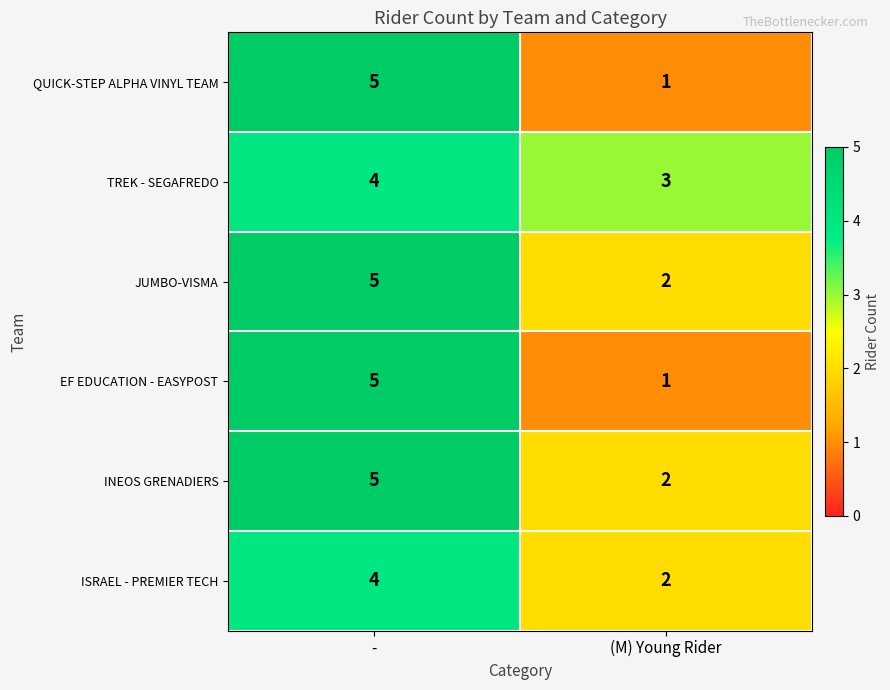

At which label is JUMBO-VISMA closest to 3?

(M) Young Rider